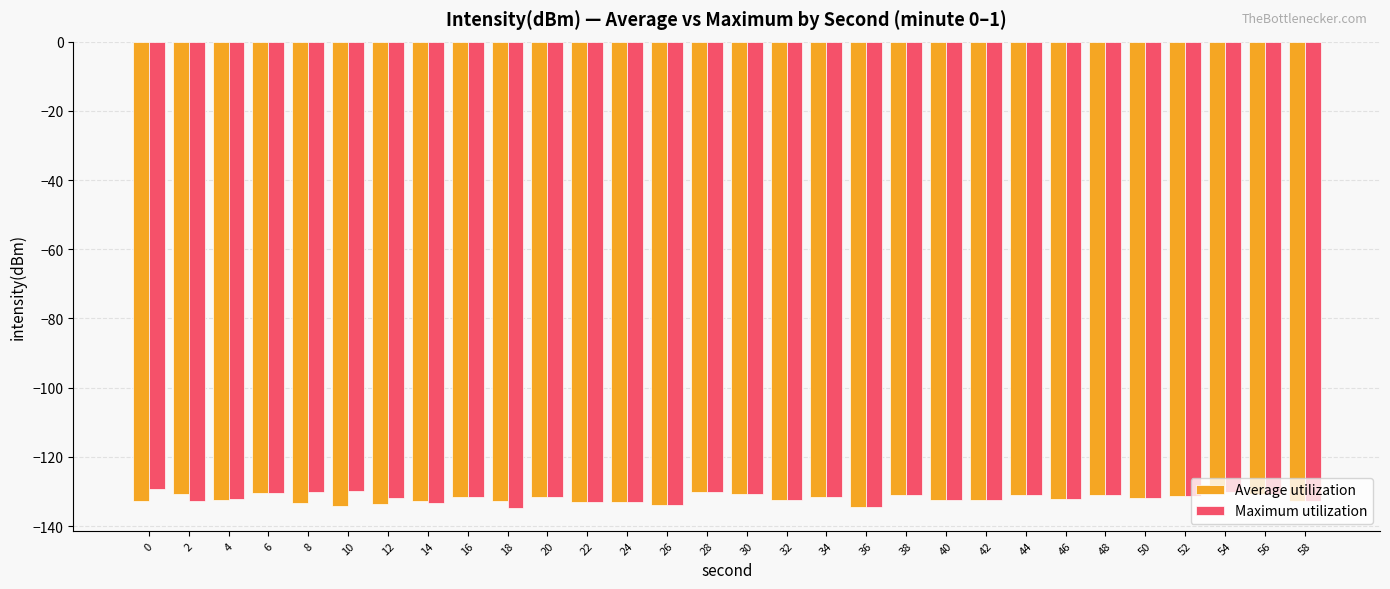

What is the minimum value for Average utilization?

-134.4